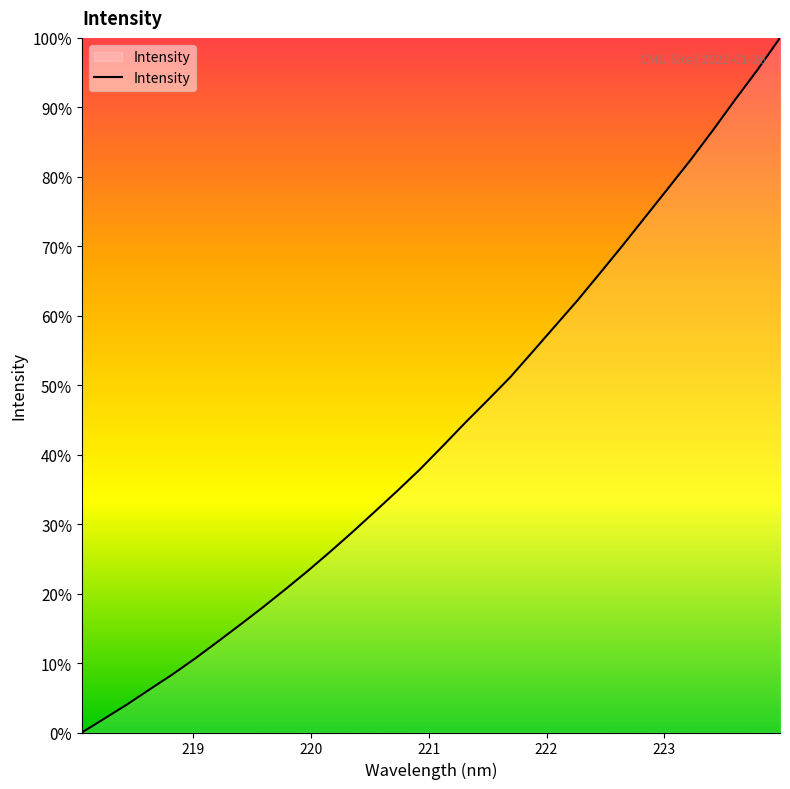

Does the chart display data point markers on the line(s)?

No